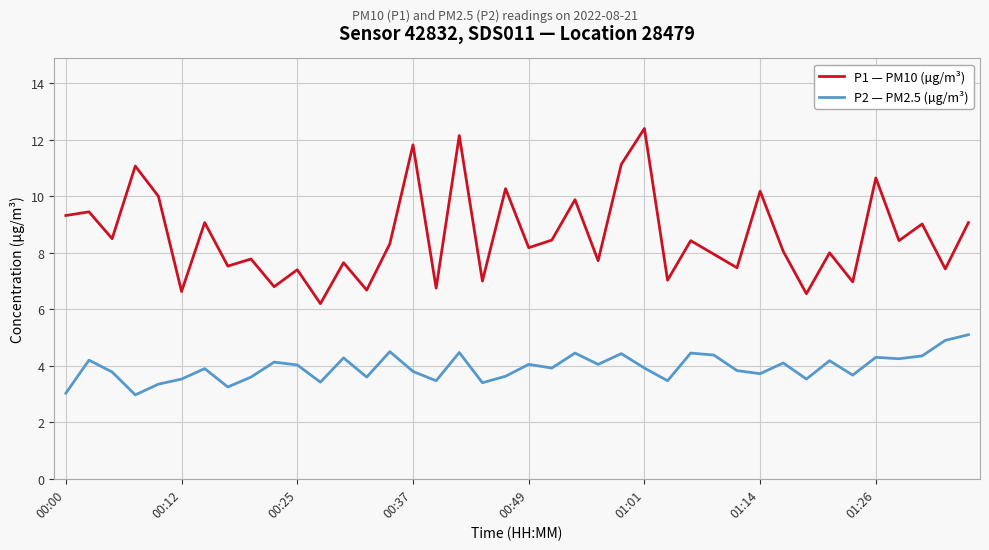

Which series has the largest total across all categories?

P1 — PM10 (µg/m³)